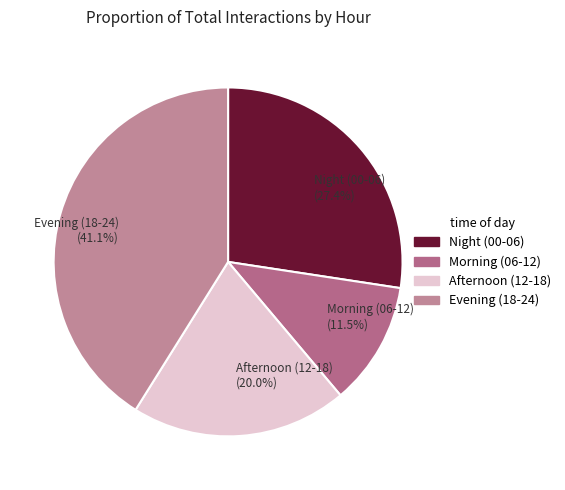

How much of the chart is everything except Evening (18-24) (41.1%)?

58.9%